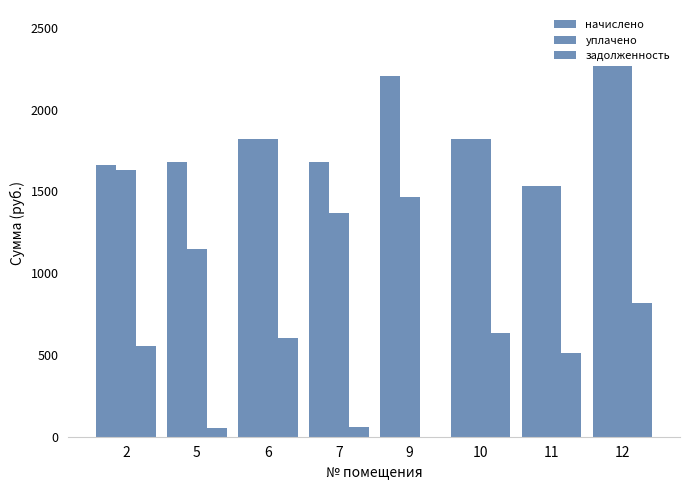

Reading left to right, transcribe all the data shown in this chart.

начислено: 1664.4	1682.7	1818.3	1682.7	2203.3	1818.3	1532.4	2269.3
уплачено: 1633.5	1150.5	1818.3	1370.7	1468.8	1818.3	1532.4	2269.3
задолженность: 556.0	52.8	606.1	60.7	0.0	633.1	510.8	820.2